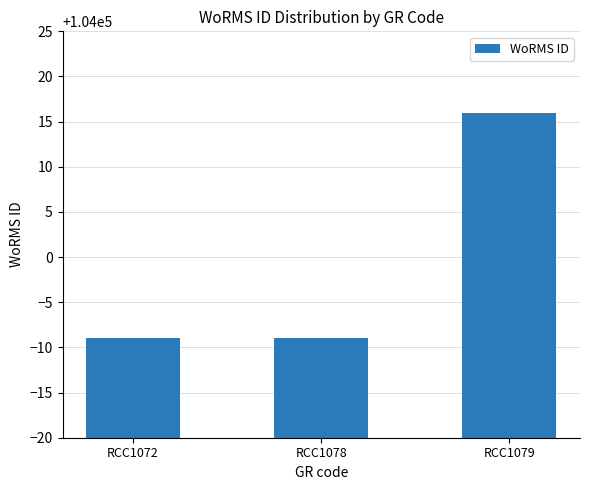

What is the ratio of the value at RCC1079 to the value at RCC1078?

1.0